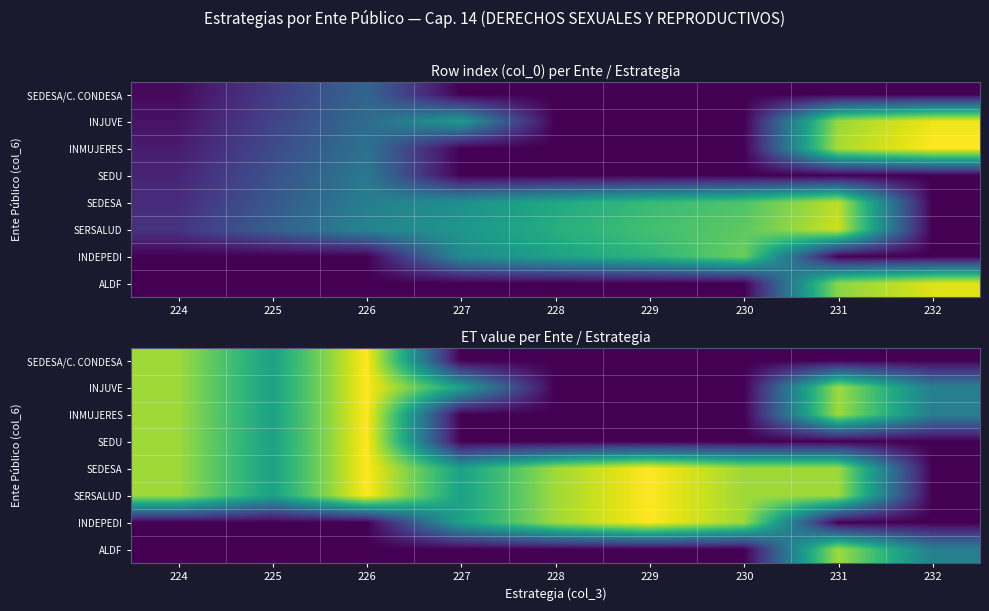

What is the difference between the highest and lowest values at 224?

6